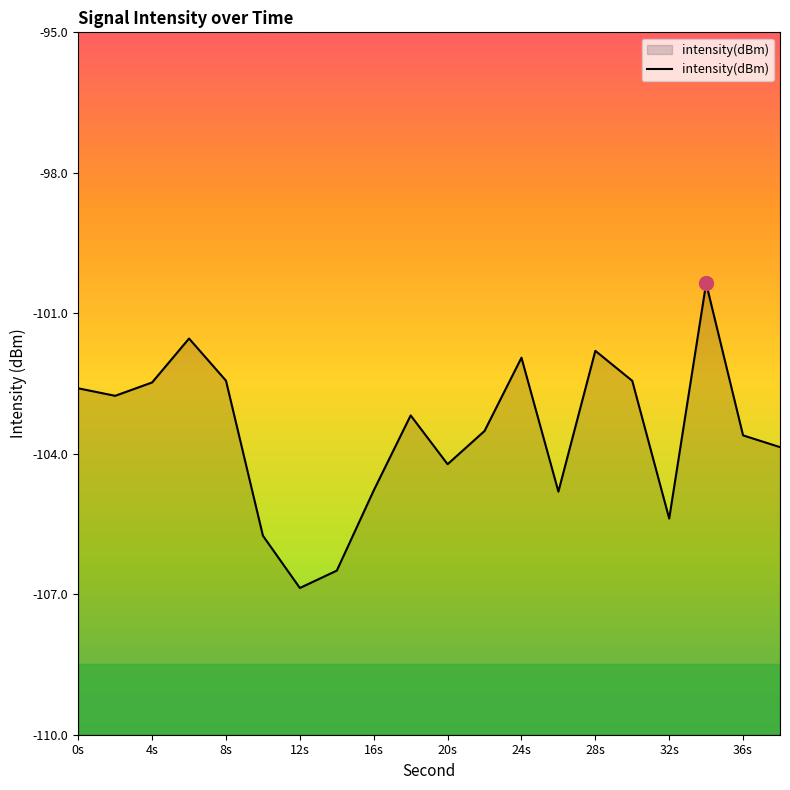

Which has a higher value, 8s or 12s?

8s